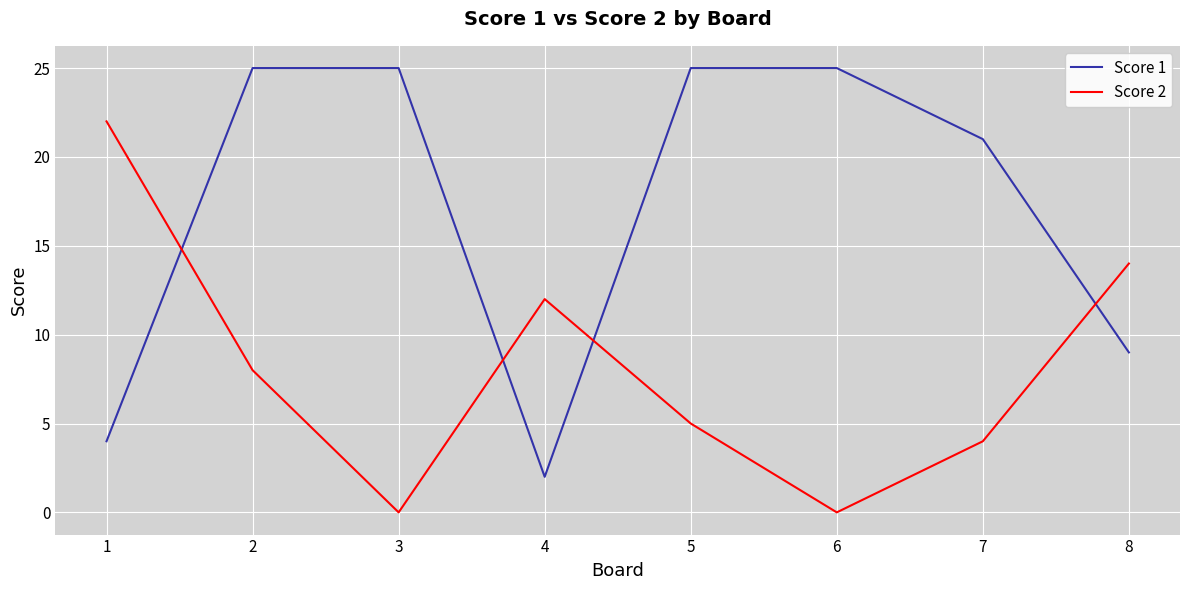

Rank the series by their average value, from lowest to highest.

Score 2, Score 1